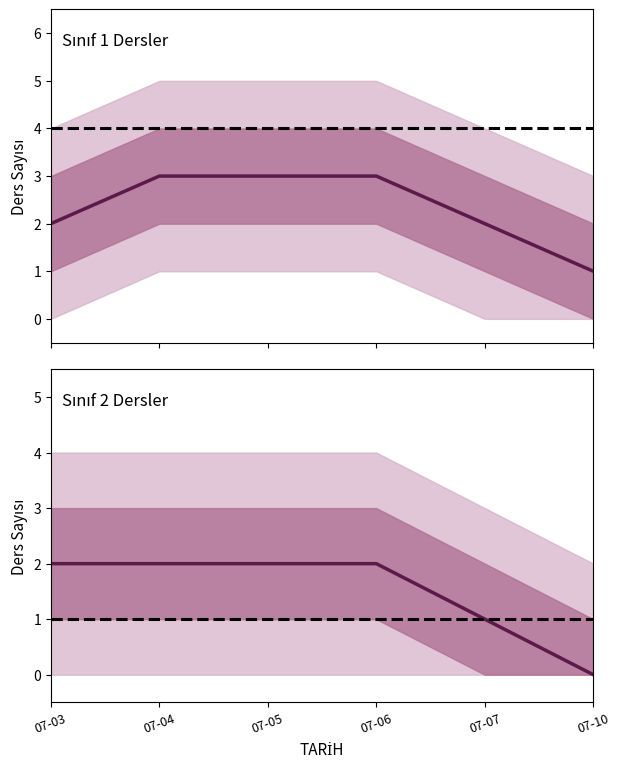

The Sinif_2 series shows 2 at 07-05. True or false?

True